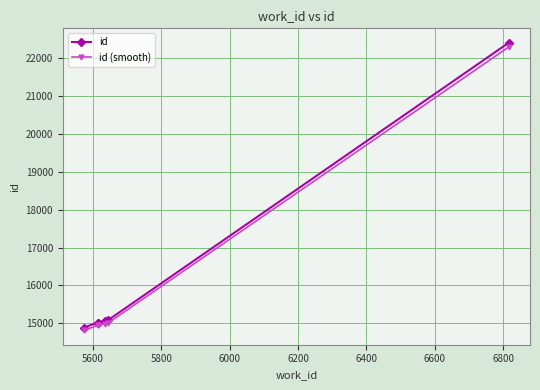

True or false: id and id (smooth) intersect in this chart.

False